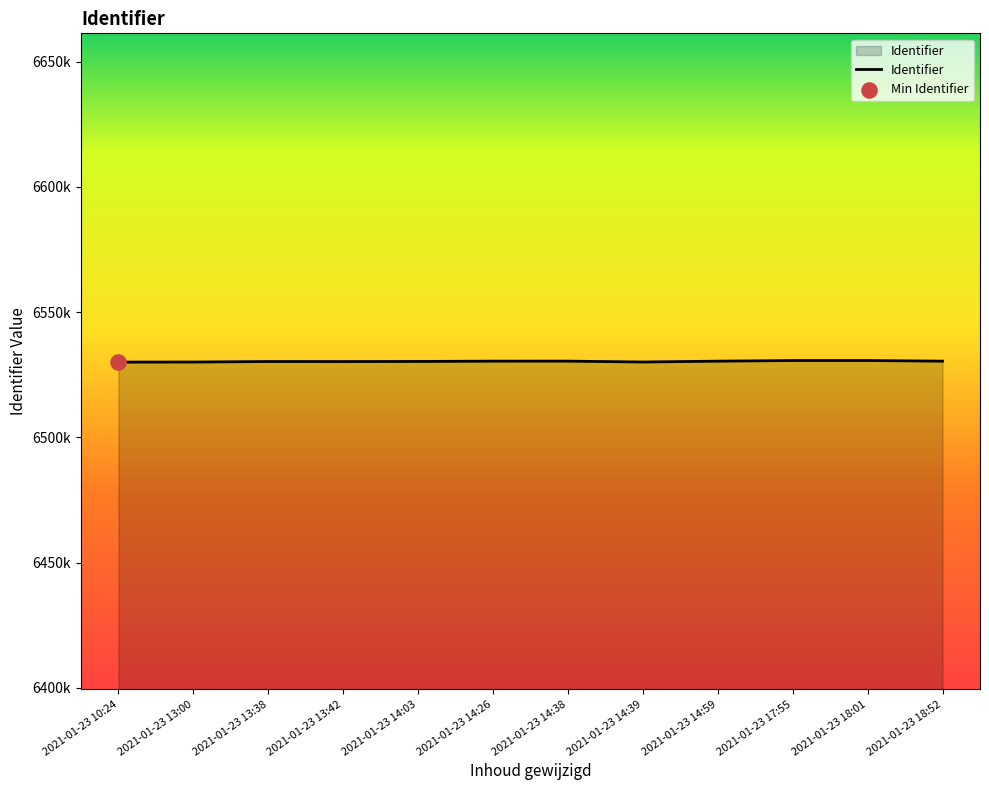

Is this an area chart (filled region under the line)?

Yes